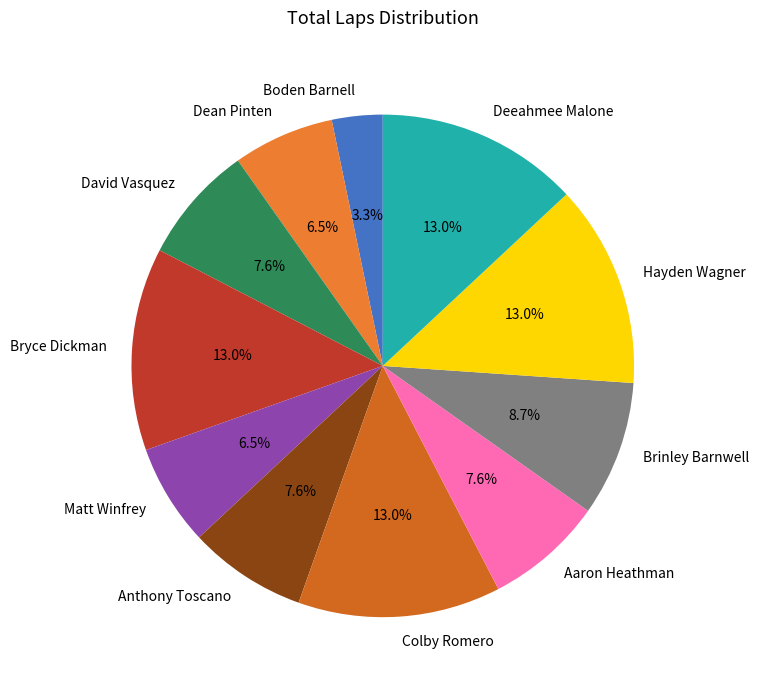

How many slices are in this pie chart?

11